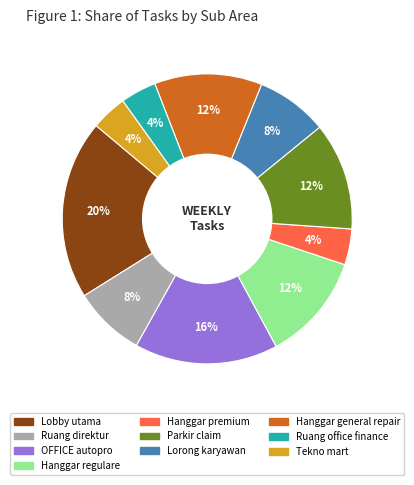

Is Hanggar premium the majority of the pie?

No